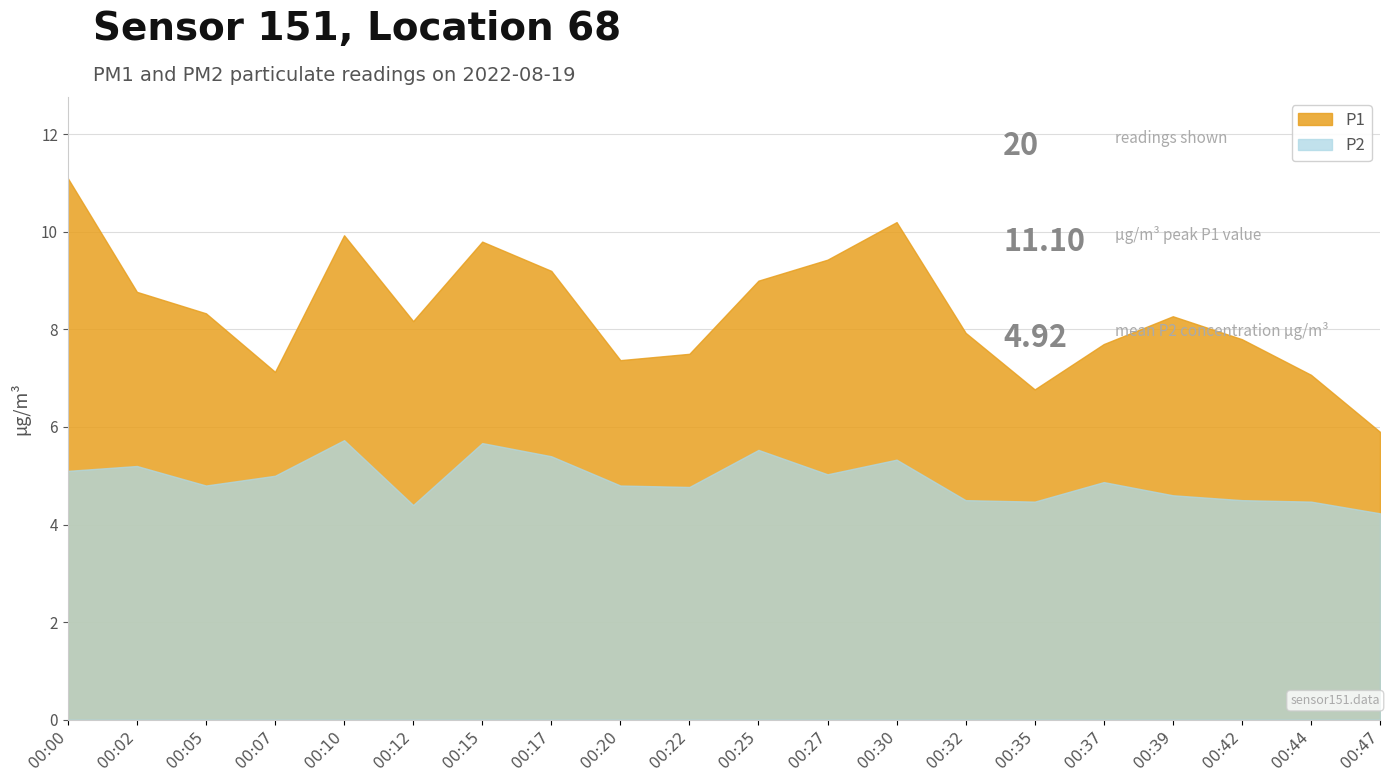

How many interior local valleys does the P1 series have?

4